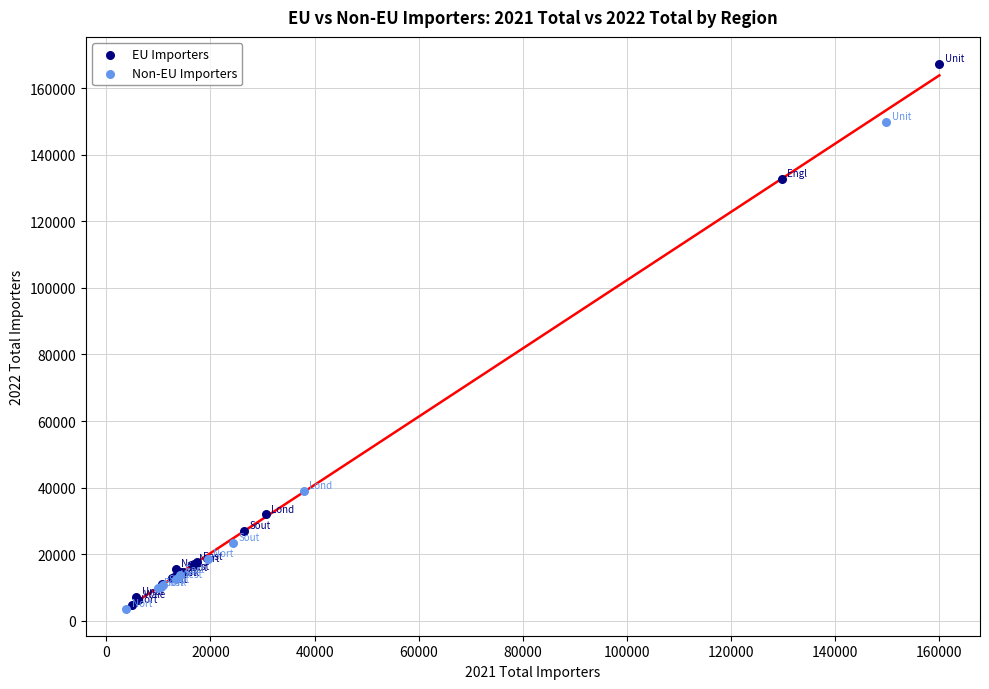

Which series has the largest Y range (max minus min)?

EU Importers